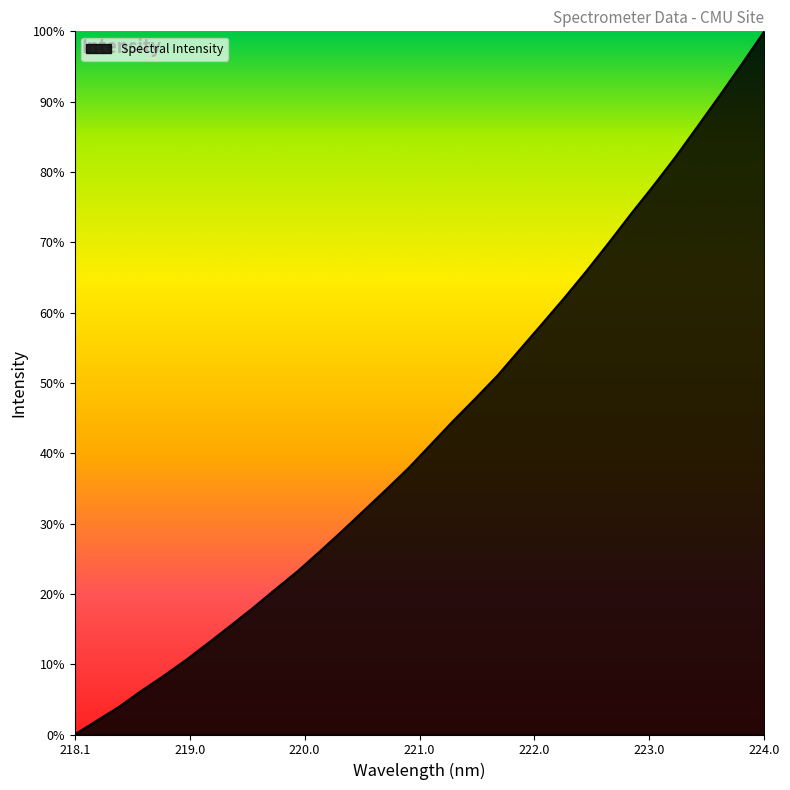

Does the chart display data point markers on the line(s)?

No